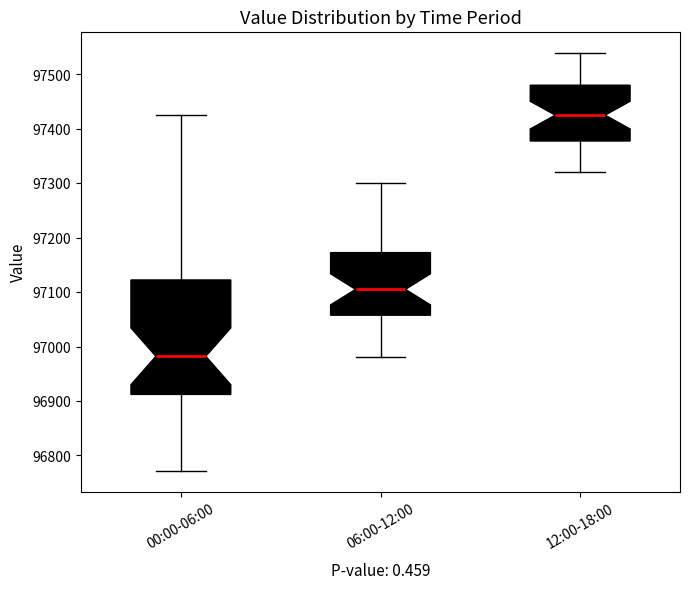

Which box has the highest median line?

12:00-18:00